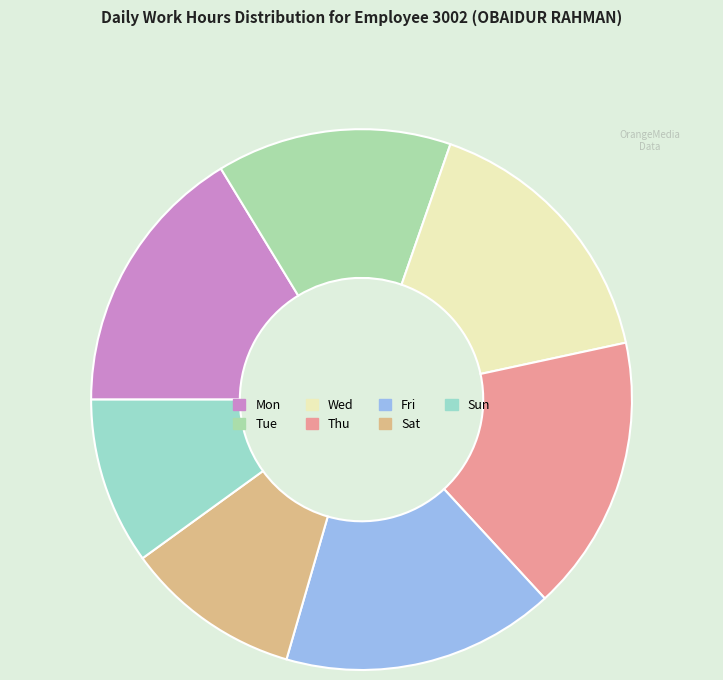

Count the number of slices in the pie.

7